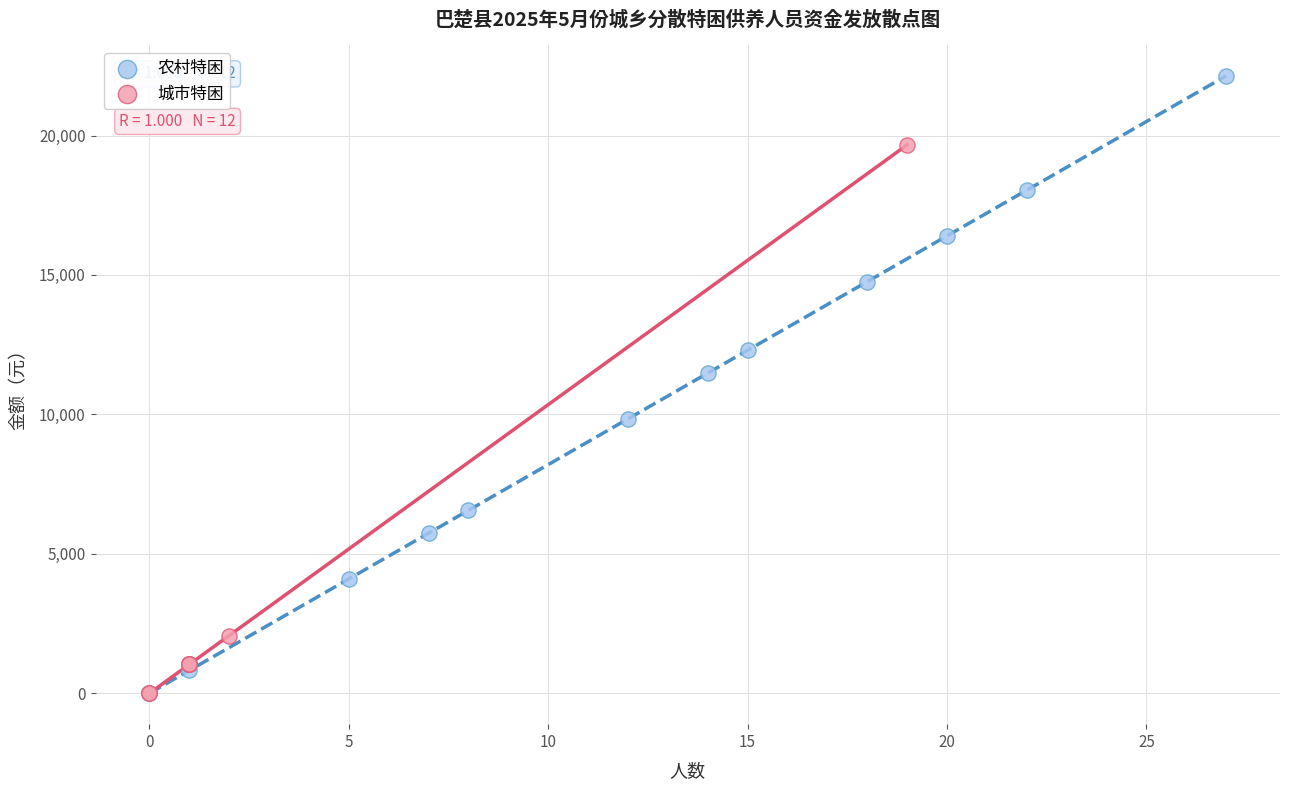

Which series has the widest spread of Y values?

农村特困